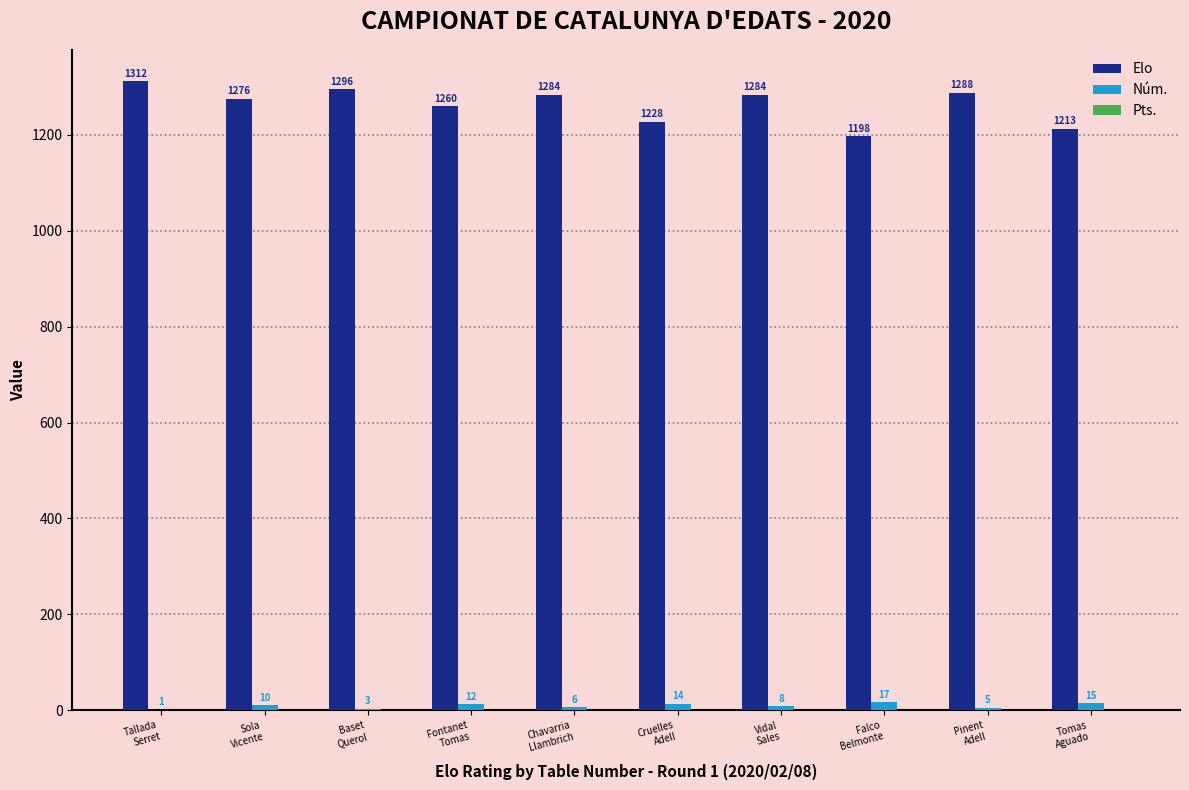

Which label corresponds to the largest value in the chart?

Tallada
Serret